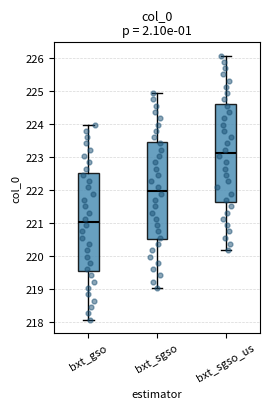

Reading left to right, transcribe this box plot: for each box, give where its median line is, the range the box spans, and where its two whiskers end, as read against the y-axis. The values are not printed on the chart, so give them approximately, as read against the axis.

bxt_gso: median 221.0, box 219.5 to 222.5, whiskers 218.1 to 224.0
bxt_sgso: median 222.0, box 220.5 to 223.5, whiskers 219.0 to 224.9
bxt_sgso_us: median 223.1, box 221.6 to 224.6, whiskers 220.2 to 226.1